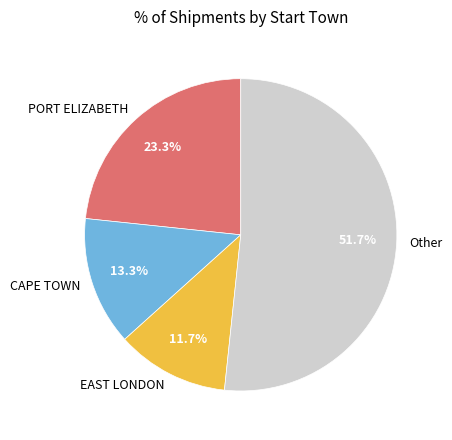

Which slice is the smallest?

EAST LONDON